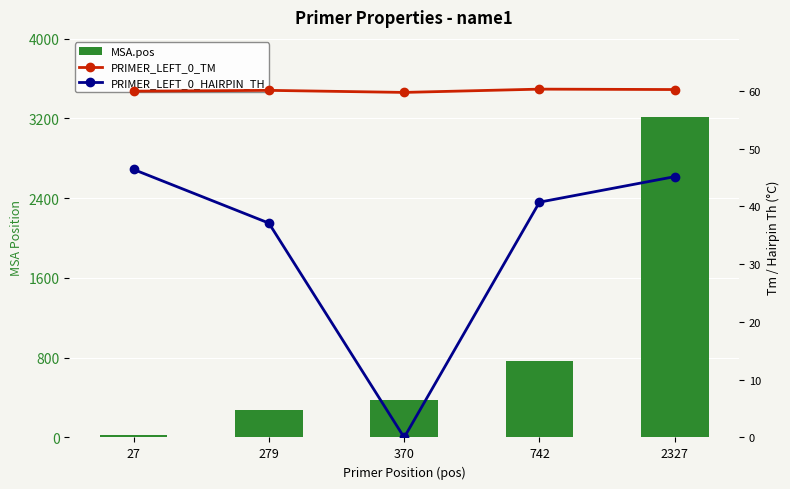

Is it true that MSA.pos equals 147.5 at 370?

False